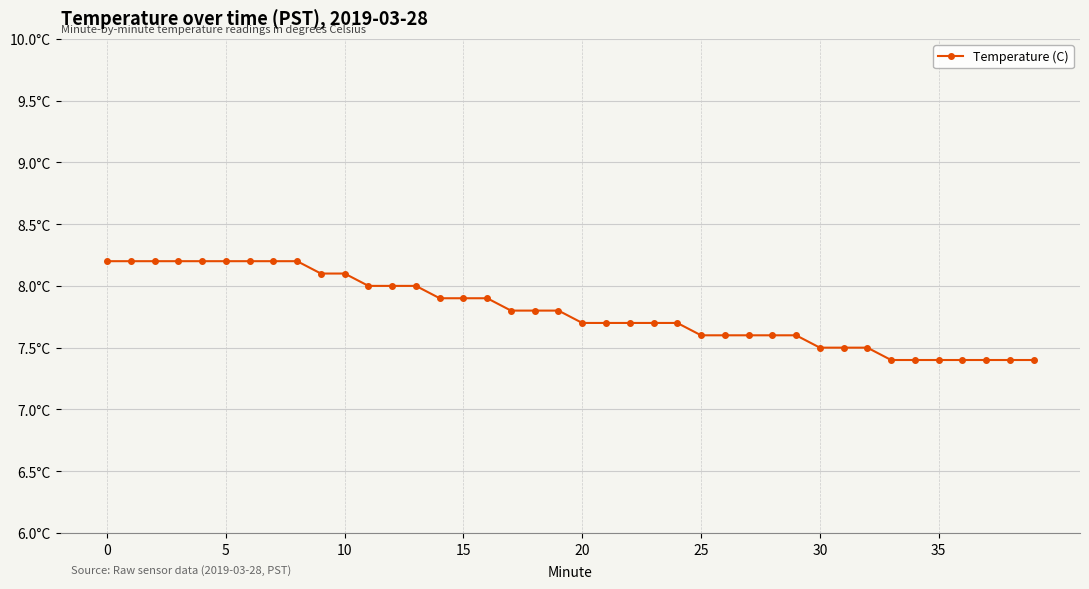

Does the chart have visible grid lines?

Yes